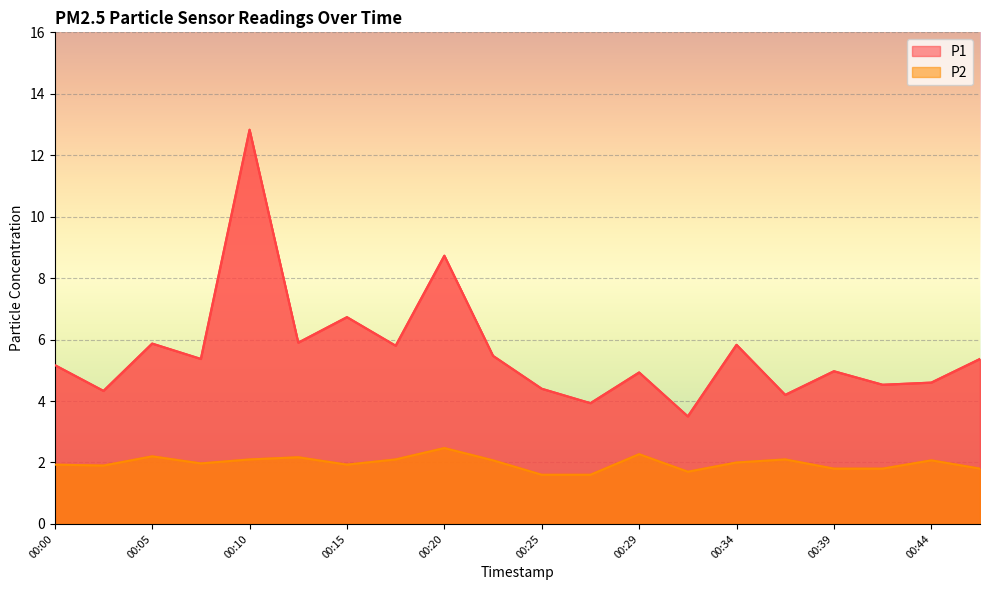

Reading left to right, what are all the values shown in this chart?

P1: 00:00=5.2	00:02=4.3	00:05=5.9	00:07=5.4	00:10=12.8	00:12=5.9	00:15=6.7	00:17=5.8	00:20=8.7	00:22=5.5	00:25=4.4	00:27=3.9	00:29=4.9	00:32=3.5	00:34=5.8	00:37=4.2	00:39=5.0	00:42=4.5	00:44=4.6	00:47=5.4
P2: 00:00=1.9	00:02=1.9	00:05=2.2	00:07=2.0	00:10=2.1	00:12=2.2	00:15=1.9	00:17=2.1	00:20=2.5	00:22=2.1	00:25=1.6	00:27=1.6	00:29=2.3	00:32=1.7	00:34=2.0	00:37=2.1	00:39=1.8	00:42=1.8	00:44=2.1	00:47=1.8